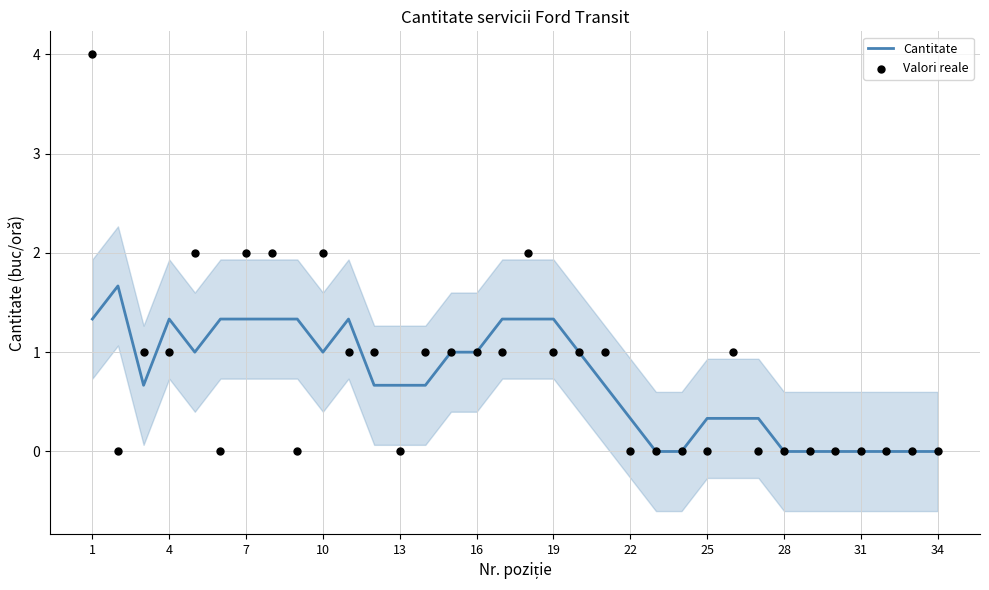

Which series has the largest Y range (max minus min)?

Valori reale